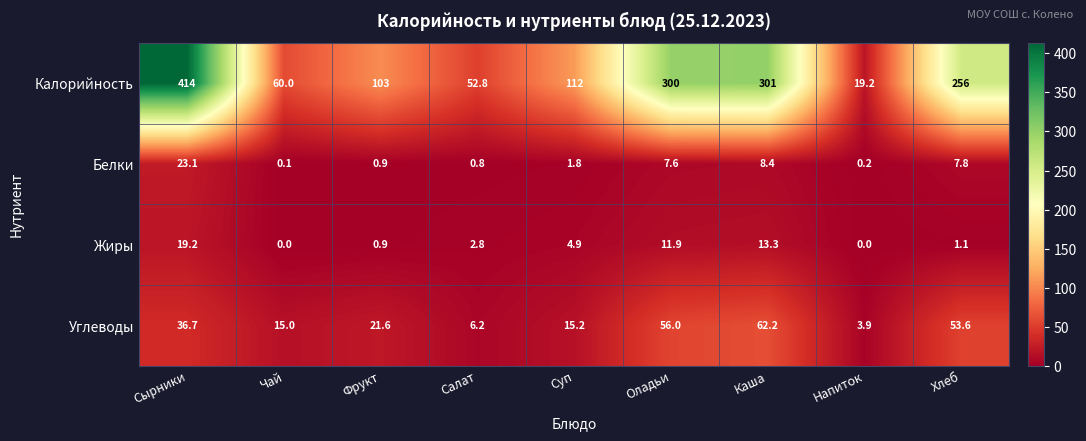

The Калорийность series shows 301.0 at Каша. True or false?

True